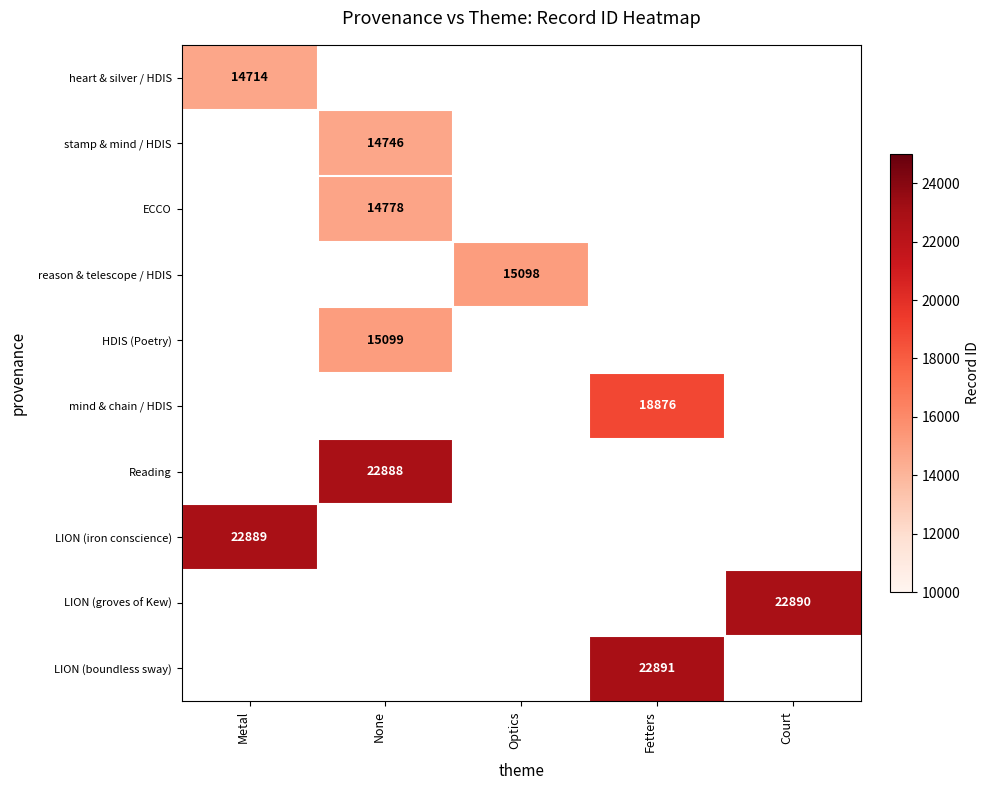

How many distinct data groups are displayed?

10